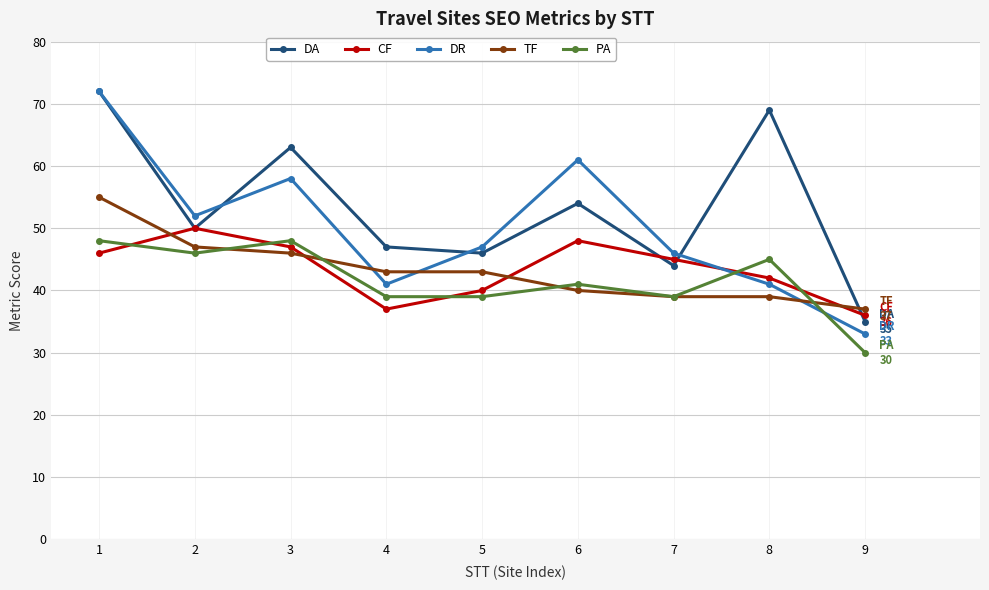

What is the lowest value of the CF series?

36